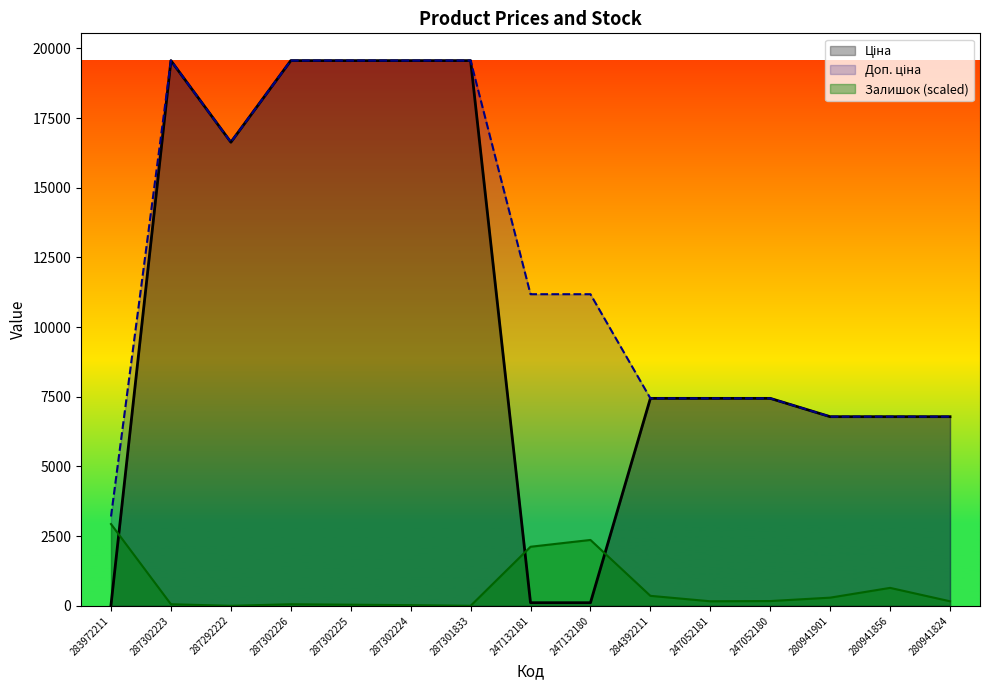

True or false: Доп. ціна has a value of 9858.3 at 287302223.

False